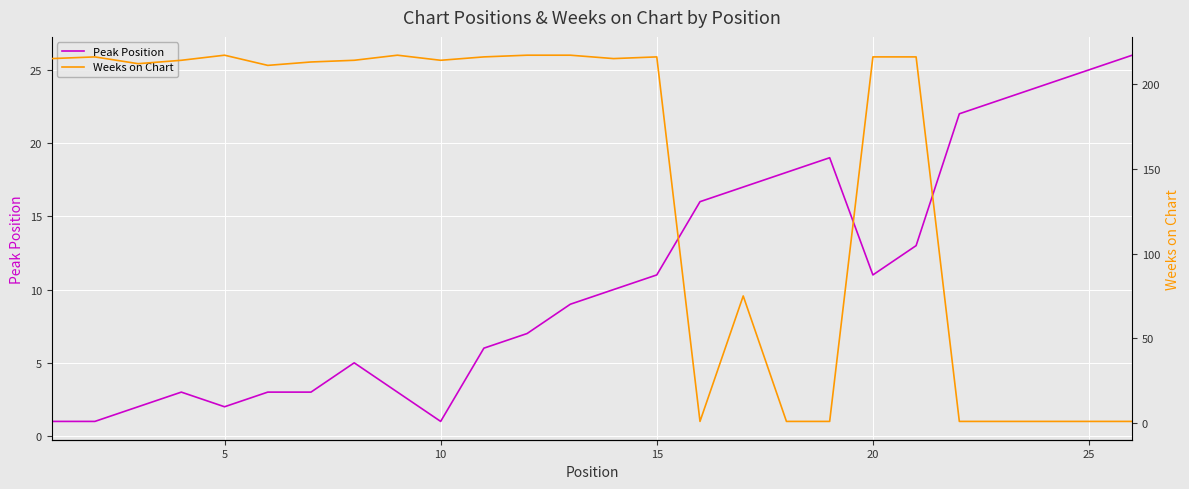

The value of Peak Position at 20 is 11. True or false?

True